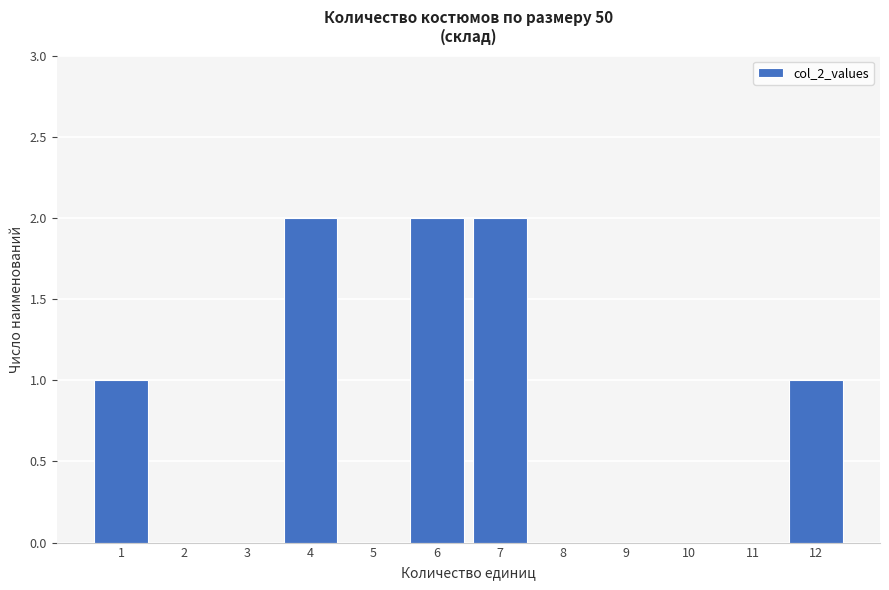

Reading left to right, list every bar in this chart as the range it spans on the x-axis followed by its height. The values are not printed on the chart, so give them approximately, as read against the axis.

0.5 to 1.5: 1
1.5 to 2.5: 0
2.5 to 3.5: 0
3.5 to 4.5: 2
4.5 to 5.5: 0
5.5 to 6.5: 2
6.5 to 7.5: 2
7.5 to 8.5: 0
8.5 to 9.5: 0
9.5 to 10.5: 0
10.5 to 11.5: 0
11.5 to 12.5: 1